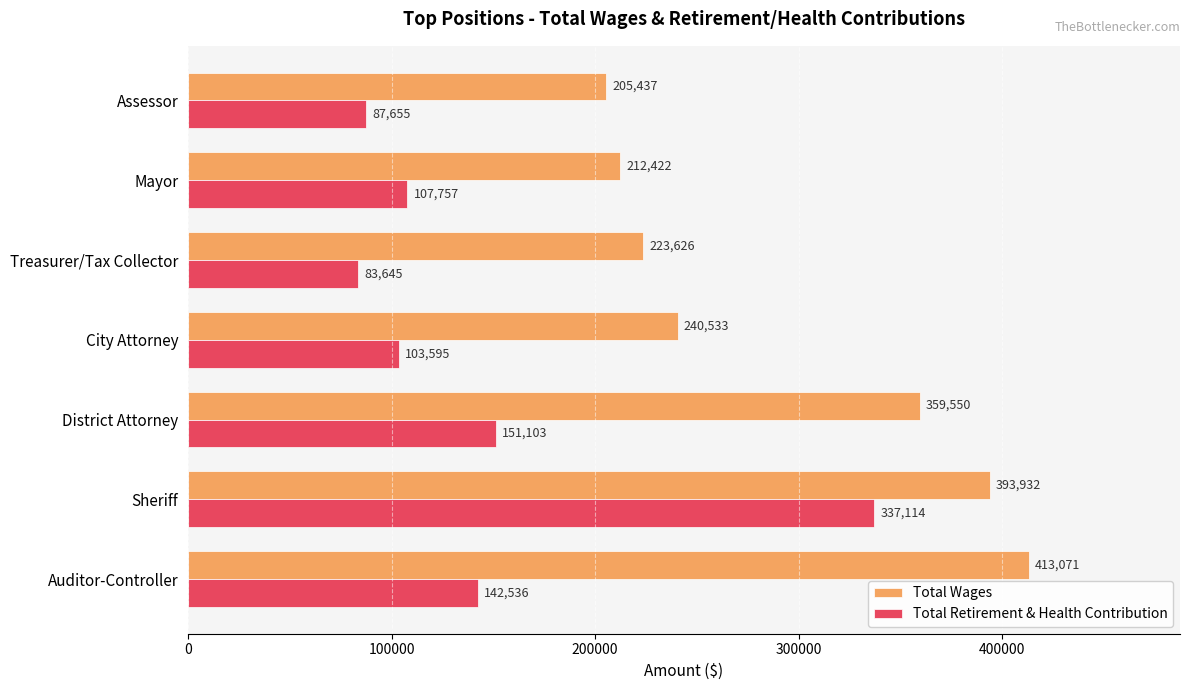

What is the sum of all Total Retirement & Health Contribution values?

1013405